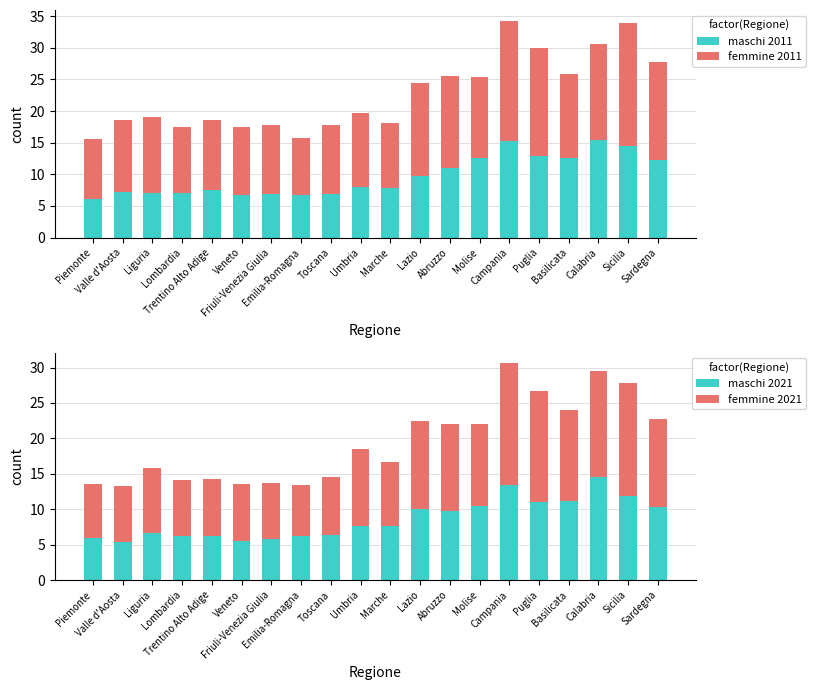

Reading left to right, transcribe all the data shown in this chart.

maschi 2011: Piemonte=6.1	Valle d'Aosta=7.1	Liguria=7.0	Lombardia=7.0	Trentino Alto Adige=7.5	Veneto=6.7	Friuli-Venezia Giulia=6.9	Emilia-Romagna=6.7	Toscana=6.8	Umbria=7.9	Marche=7.8	Lazio=9.8	Abruzzo=11.0	Molise=12.7	Campania=15.2	Puglia=12.8	Basilicata=12.5	Calabria=15.5	Sicilia=14.5	Sardegna=12.3
femmine 2011: Piemonte=9.5	Valle d'Aosta=11.5	Liguria=12.1	Lombardia=10.5	Trentino Alto Adige=11.2	Veneto=10.9	Friuli-Venezia Giulia=10.9	Emilia-Romagna=8.9	Toscana=10.9	Umbria=11.7	Marche=10.3	Lazio=14.7	Abruzzo=14.5	Molise=12.7	Campania=19.0	Puglia=17.1	Basilicata=13.3	Calabria=15.1	Sicilia=19.5	Sardegna=15.5
maschi 2021: Piemonte=6.0	Valle d'Aosta=5.4	Liguria=6.6	Lombardia=6.2	Trentino Alto Adige=6.2	Veneto=5.5	Friuli-Venezia Giulia=5.8	Emilia-Romagna=6.2	Toscana=6.4	Umbria=7.6	Marche=7.7	Lazio=10.0	Abruzzo=9.7	Molise=10.5	Campania=13.5	Puglia=11.0	Basilicata=11.1	Calabria=14.5	Sicilia=11.9	Sardegna=10.3
femmine 2021: Piemonte=7.6	Valle d'Aosta=7.8	Liguria=9.2	Lombardia=7.9	Trentino Alto Adige=8.1	Veneto=8.1	Friuli-Venezia Giulia=7.9	Emilia-Romagna=7.2	Toscana=8.2	Umbria=10.9	Marche=9.0	Lazio=12.4	Abruzzo=12.4	Molise=11.6	Campania=17.1	Puglia=15.6	Basilicata=12.9	Calabria=15.0	Sicilia=15.9	Sardegna=12.4